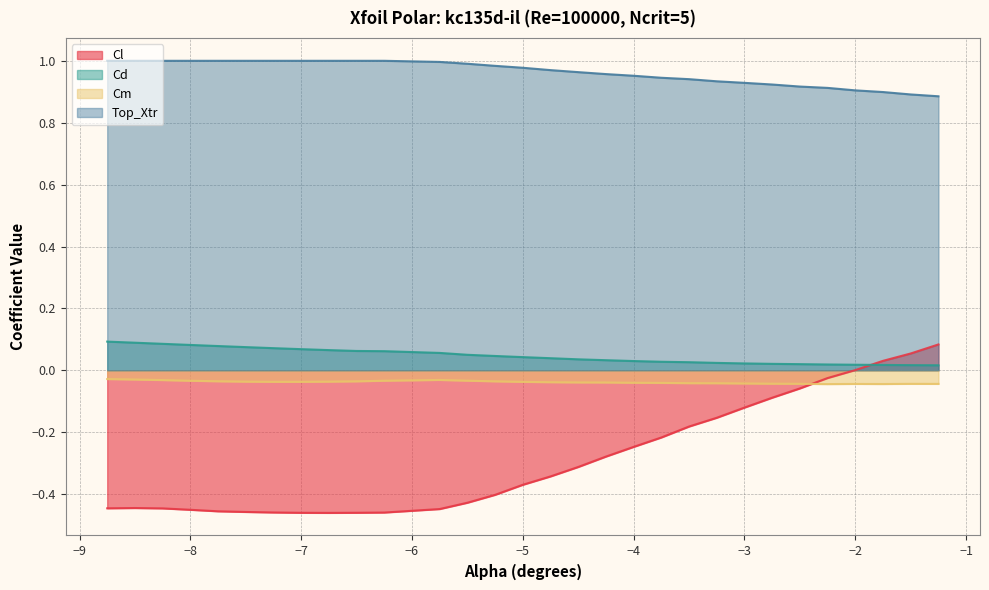

True or false: Cl has a value of -0.4 at -8.25.

True